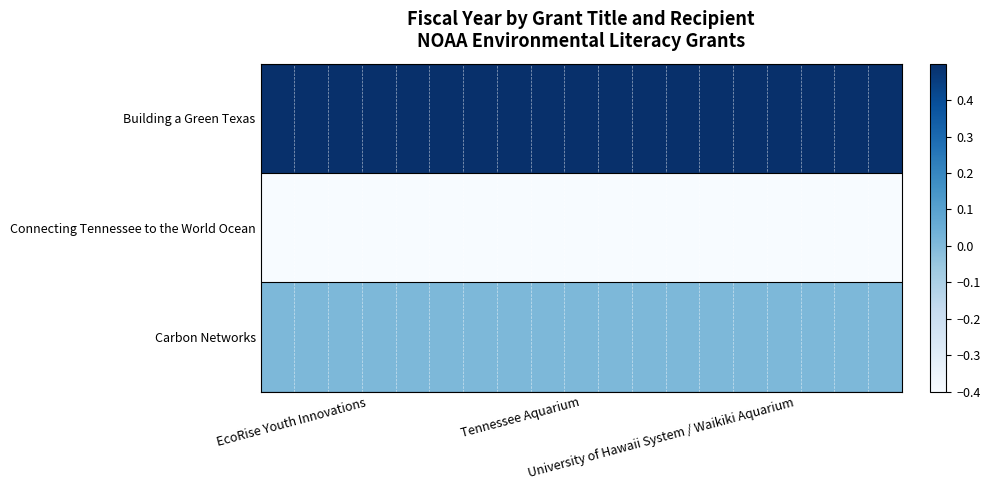

Between EcoRise Youth Innovations and Tennessee Aquarium, which series saw the biggest shift?

Building a Green Texas